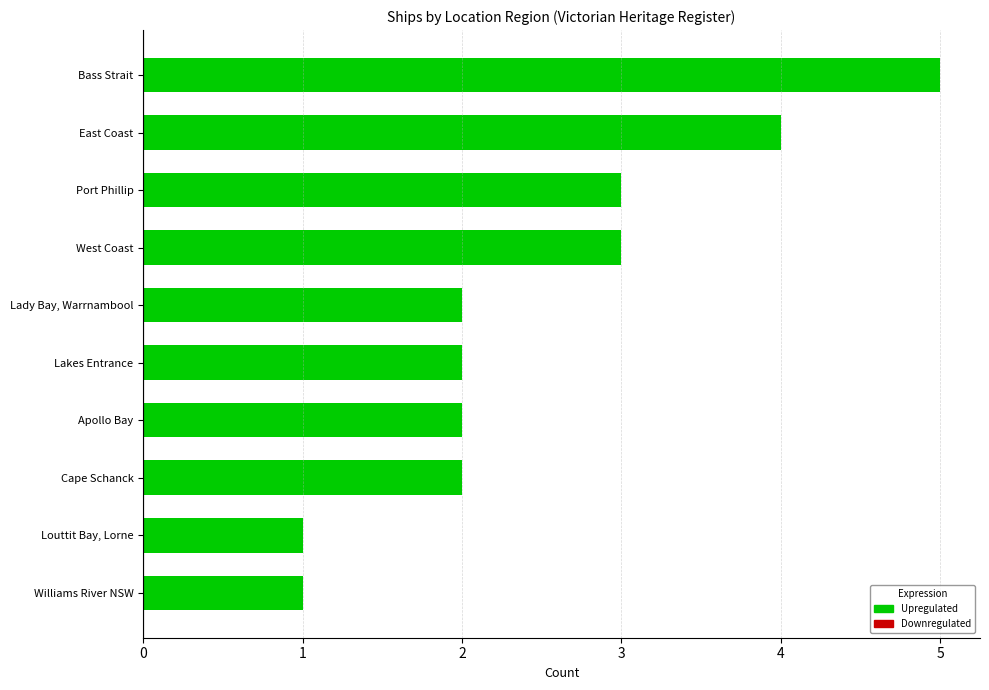

What is the difference between the second highest and minimum values?

3